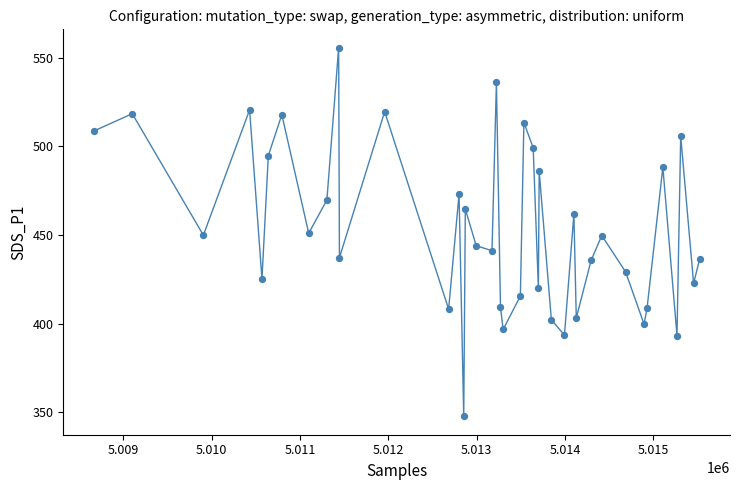

What is the range of Y values (max minus min)?

207.9